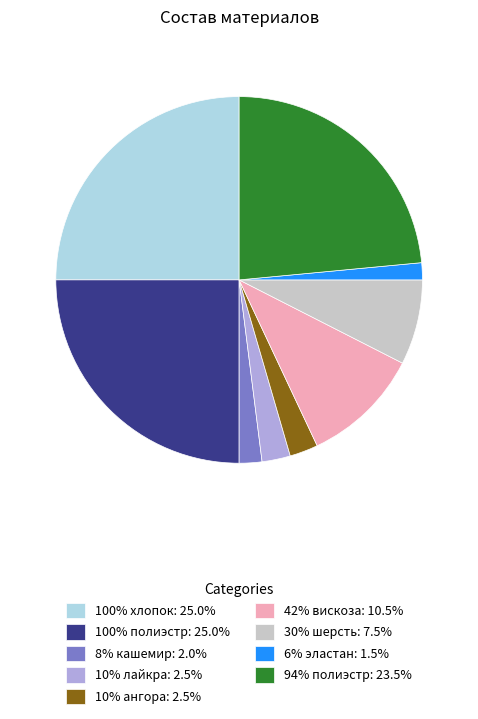

Is there any slice that represents more than half of the pie?

No